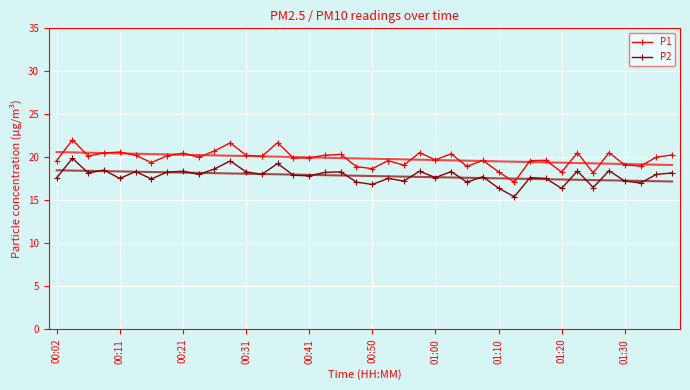

Is the value of P2 at 11 greater than the value of P1 at 21?

No